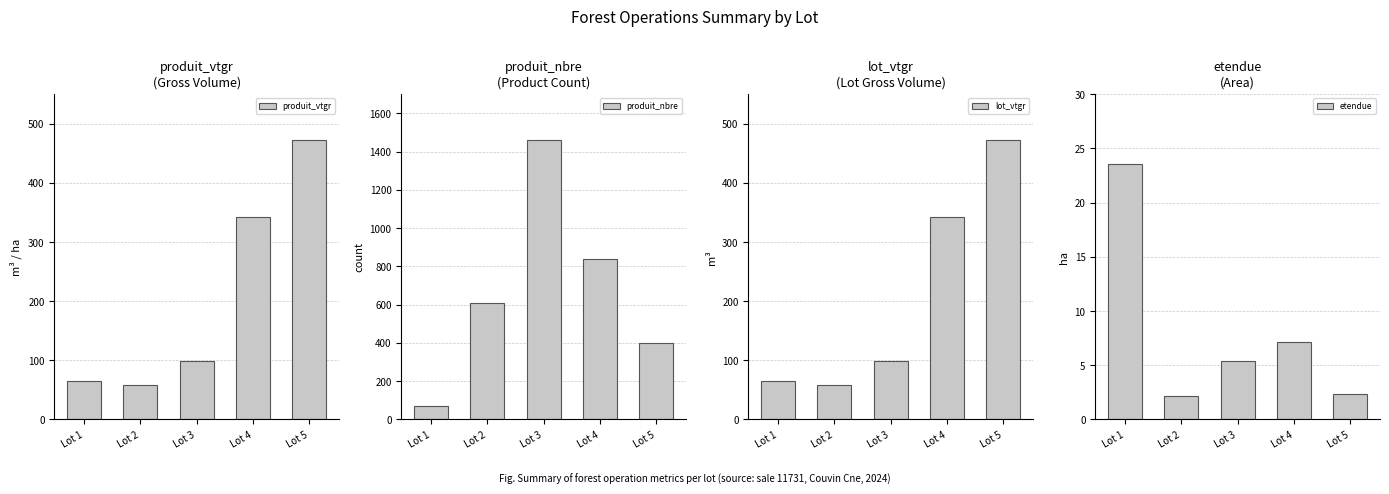

What is the difference between the maximum and minimum values in the produit_vtgr series?

413.8